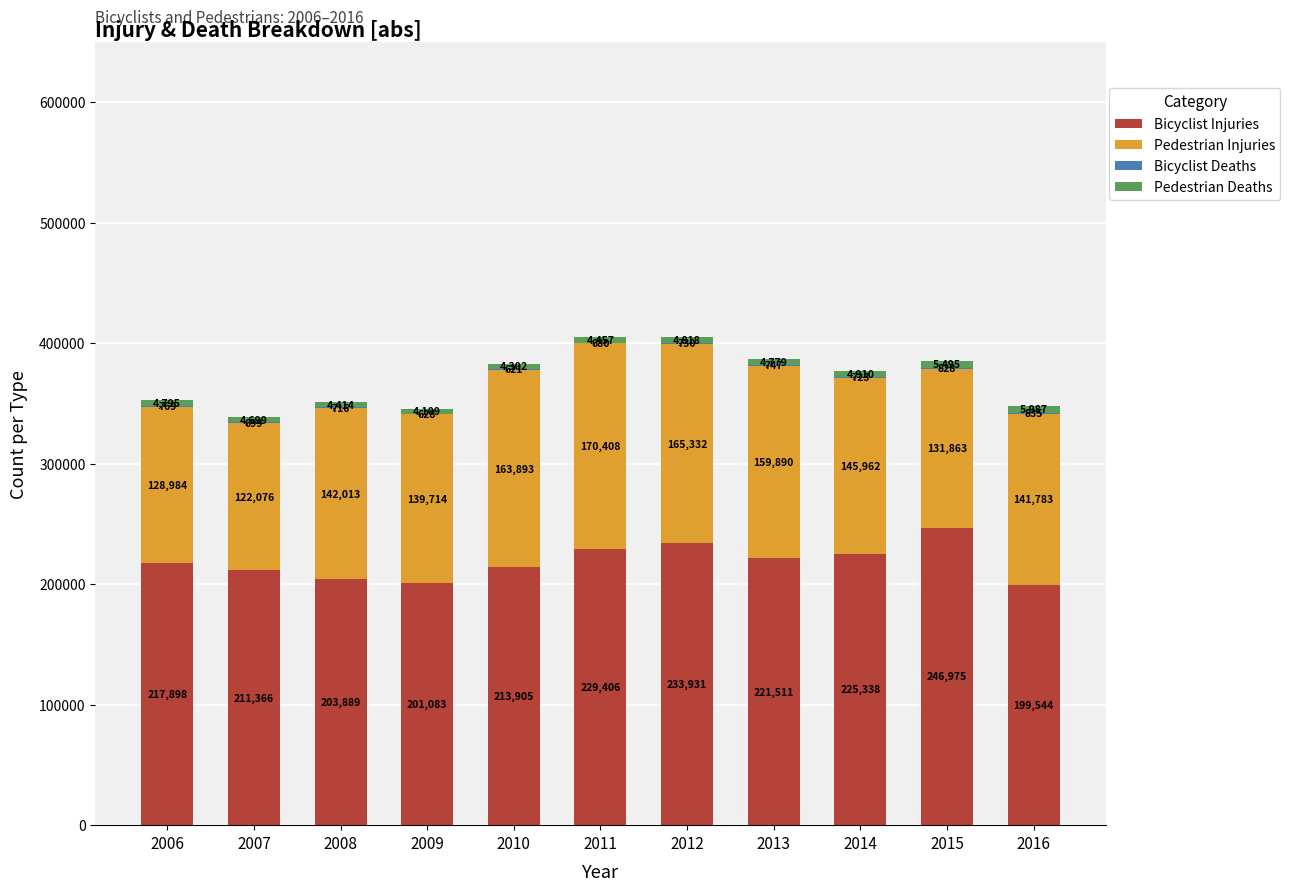

The Bicyclist Injuries series shows 390639 at 2012. True or false?

False